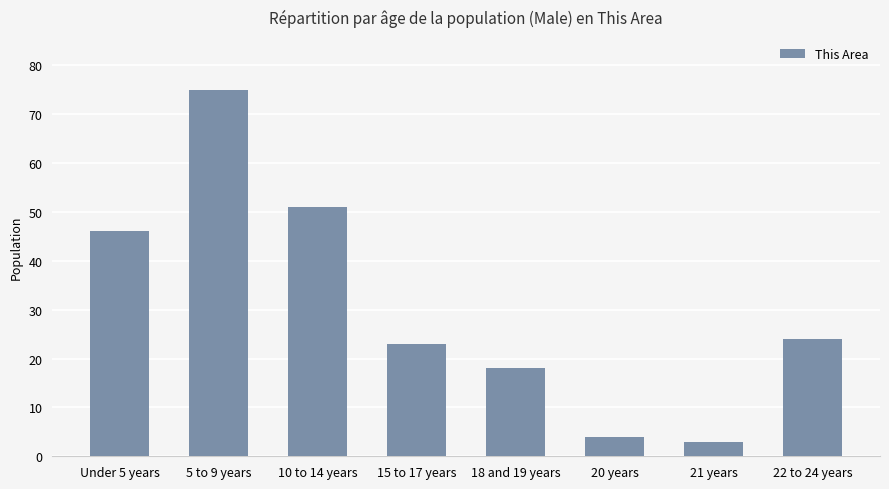

Which has a higher value, 21 years or Under 5 years?

Under 5 years